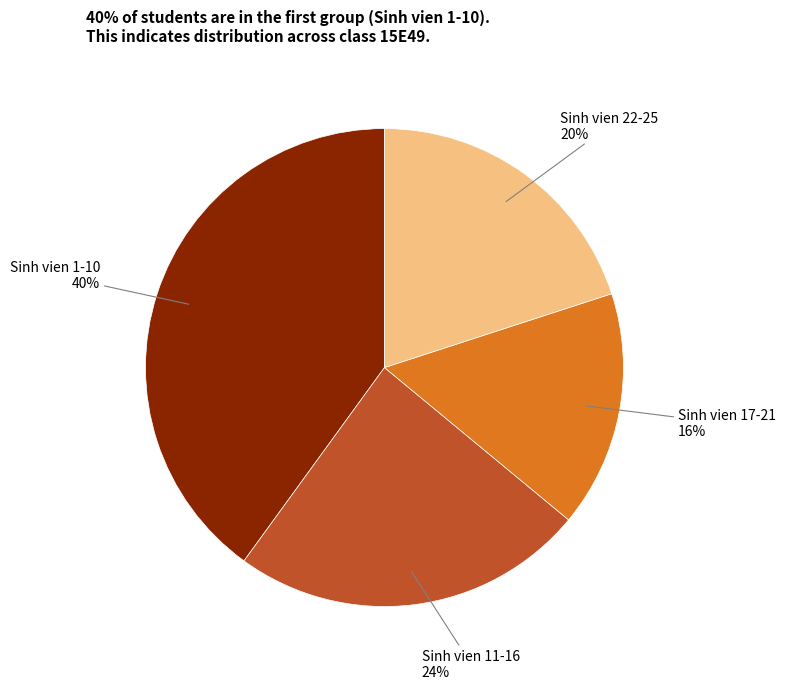

Is there any slice that represents more than half of the pie?

No